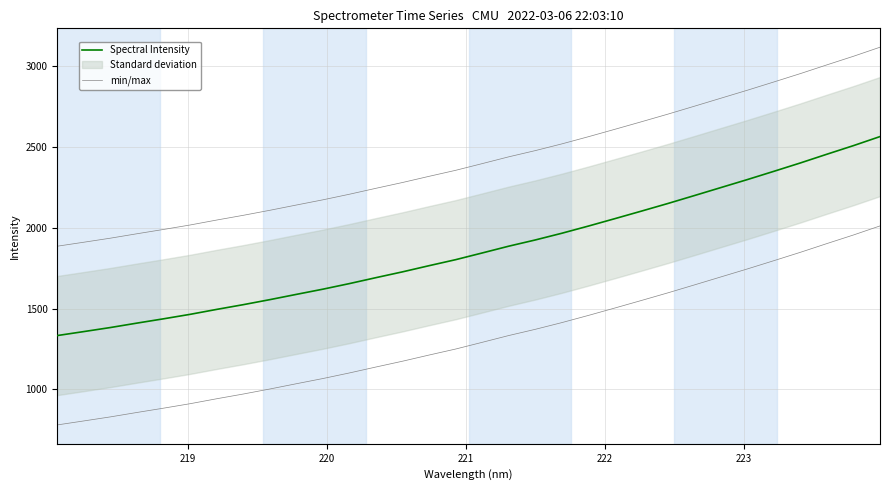

Reading right to left, transcribe all the data shown in this chart.

Spectral Intensity: 2561.6	2505.8	2452.8	2398.9	2347.2	2296.2	2246.8	2197.4	2148.4	2101.2	2054.7	2008.8	1964.6	1923.1	1884.8	1842.9	1801.5	1764.4	1726.3	1690.5	1653.9	1619.3	1587.2	1554.6	1523.6	1494.4	1463.9	1436.4	1409.8	1382.5	1357.5	1332.9
min/max: 3113.3	3057.5	3004.5	2950.6	2899.0	2848.0	2798.5	2749.1	2700.1	2653.0	2606.5	2560.6	2516.3	2474.9	2436.5	2394.6	2353.2	2316.2	2278.1	2242.3	2205.6	2171.1	2138.9	2106.3	2075.4	2046.2	2015.6	1988.1	1961.5	1934.2	1909.2	1884.7